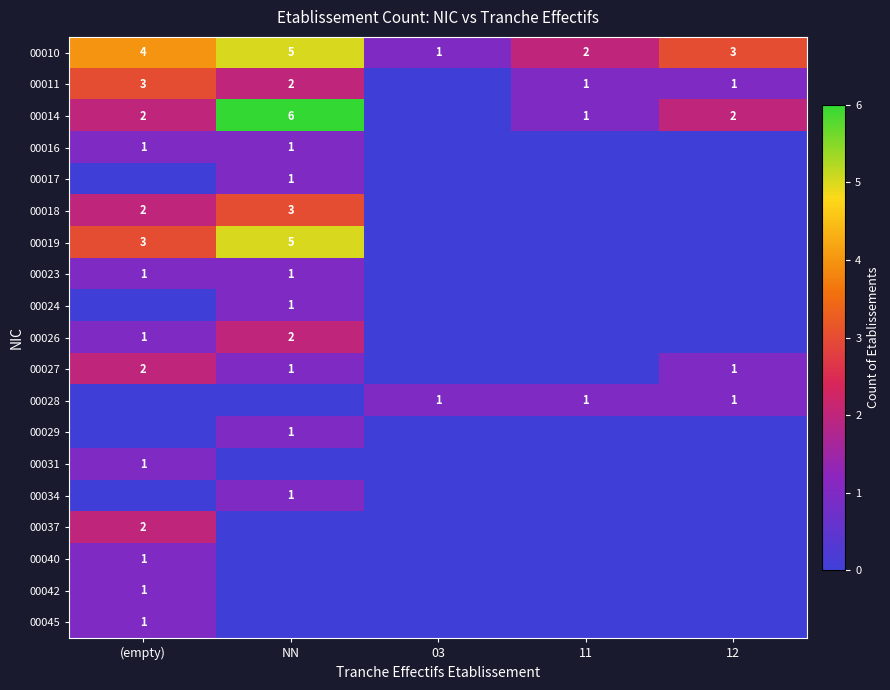

True or false: 00010 has a value of 2 at (empty).

False